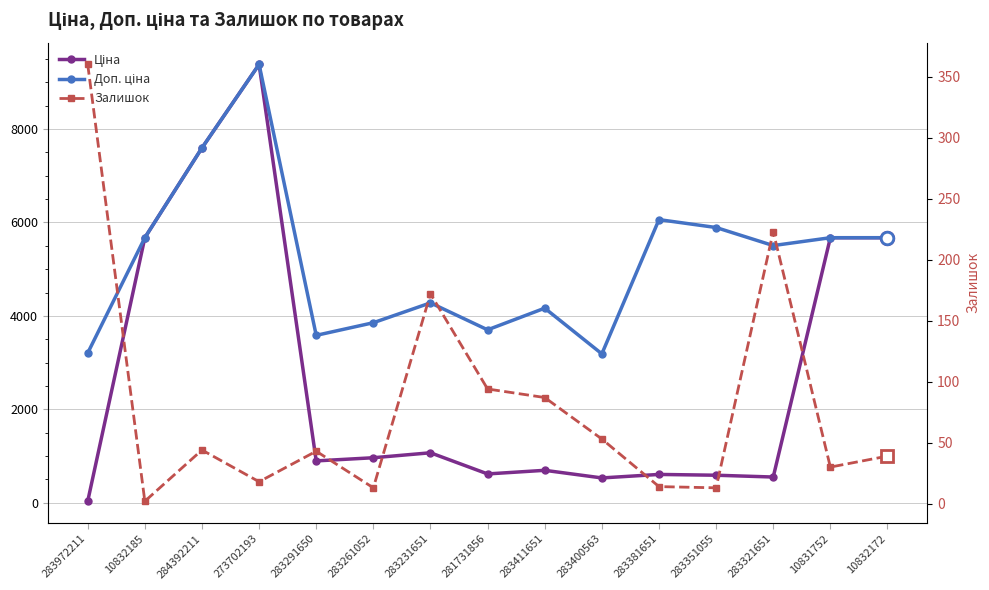

Which label corresponds to the largest value in the chart?

273702193